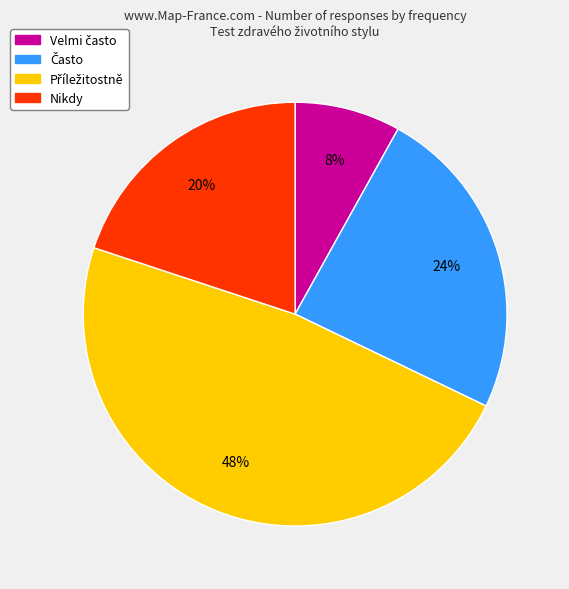

Does any single category account for the majority?

No